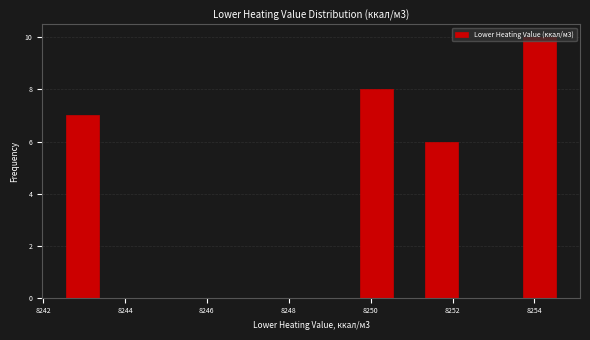

Read against the x-axis, roughly where is the centre of the tallest bar?

8254.2